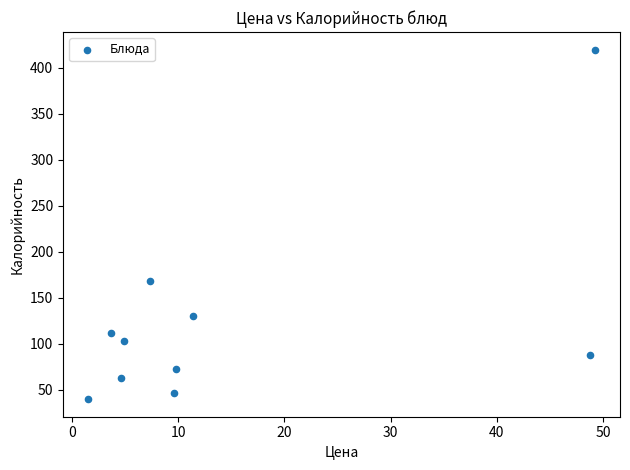

What is the average Y value?

124.4